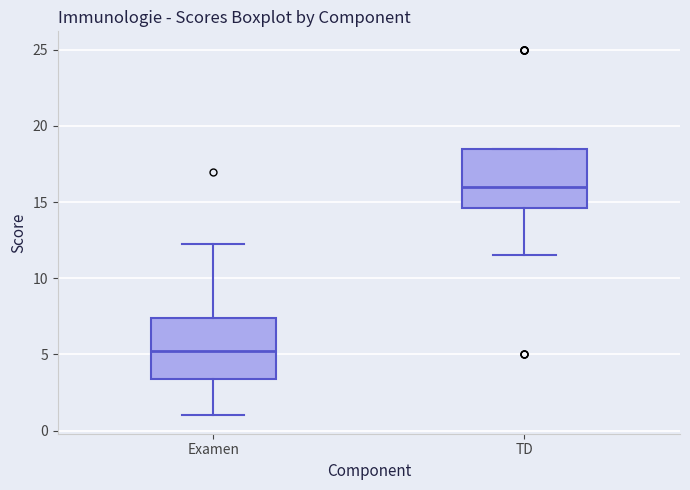

Which box has the highest median line?

TD